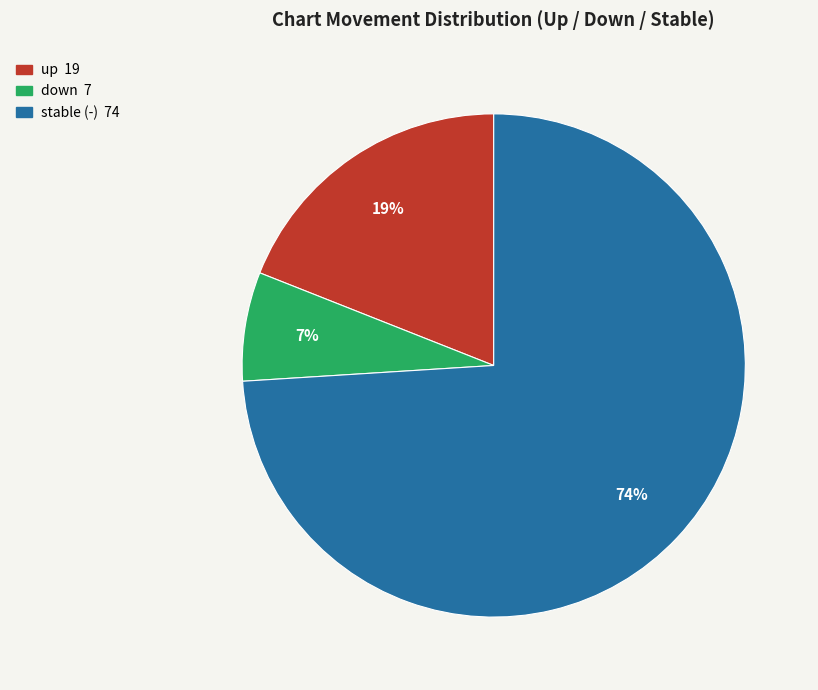

To the nearest percent, what is the average slice percentage?

33%